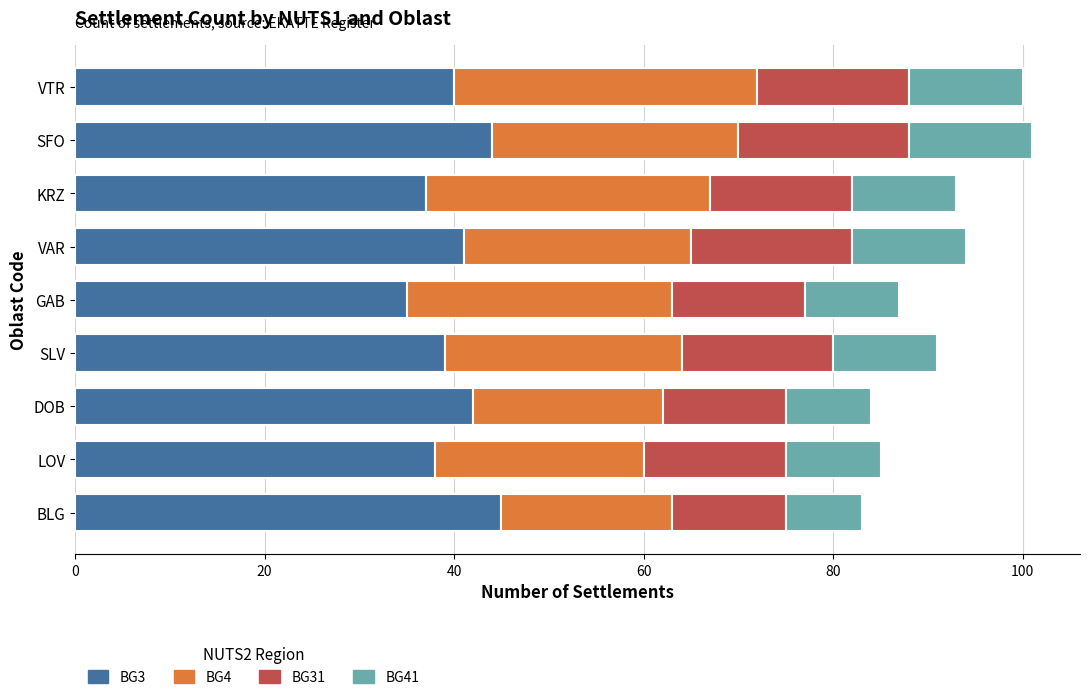

True or false: BG3 has a value of 35 at GAB.

True